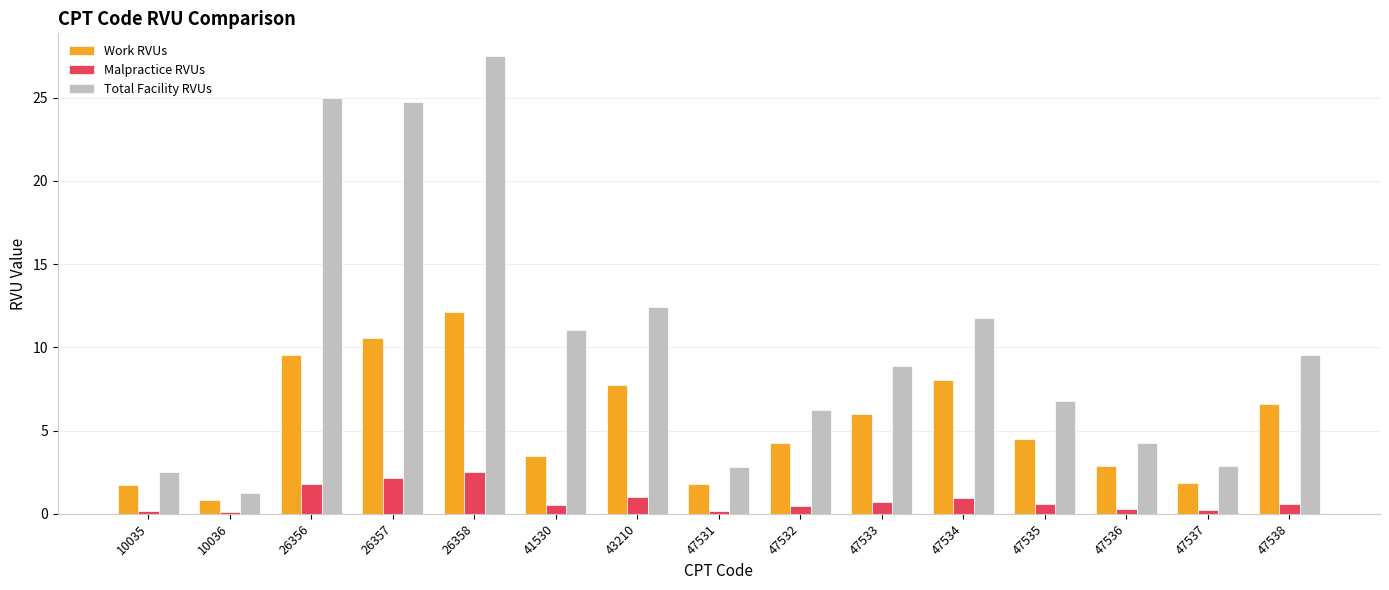

What is the difference between the second highest and minimum values in the Total Facility RVUs series?

23.7